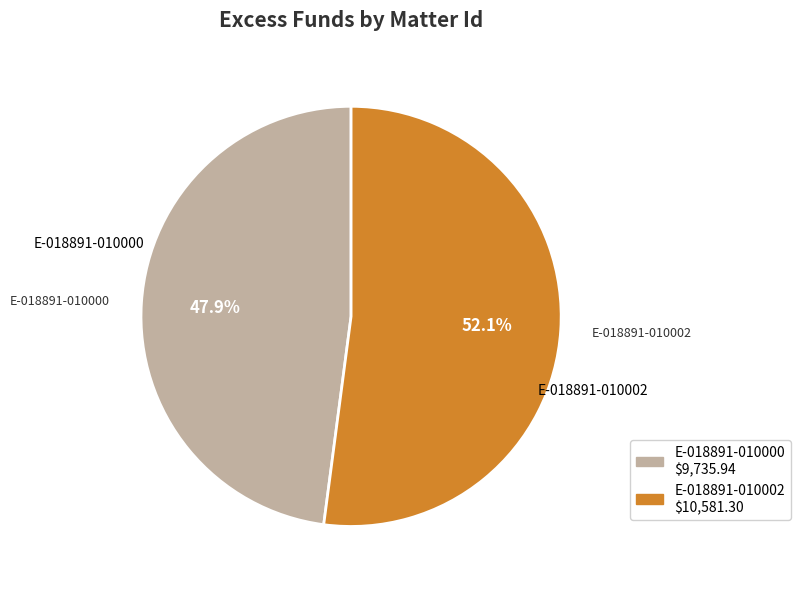

To the nearest percent, what portion does E-018891-010000 represent?

48%